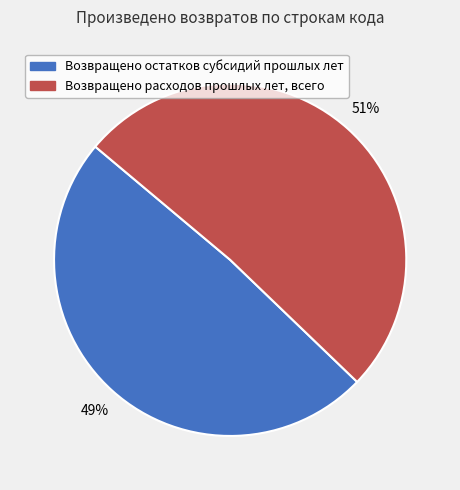

Does Возвращено расходов прошлых лет, всего account for over 50% of the chart?

Yes